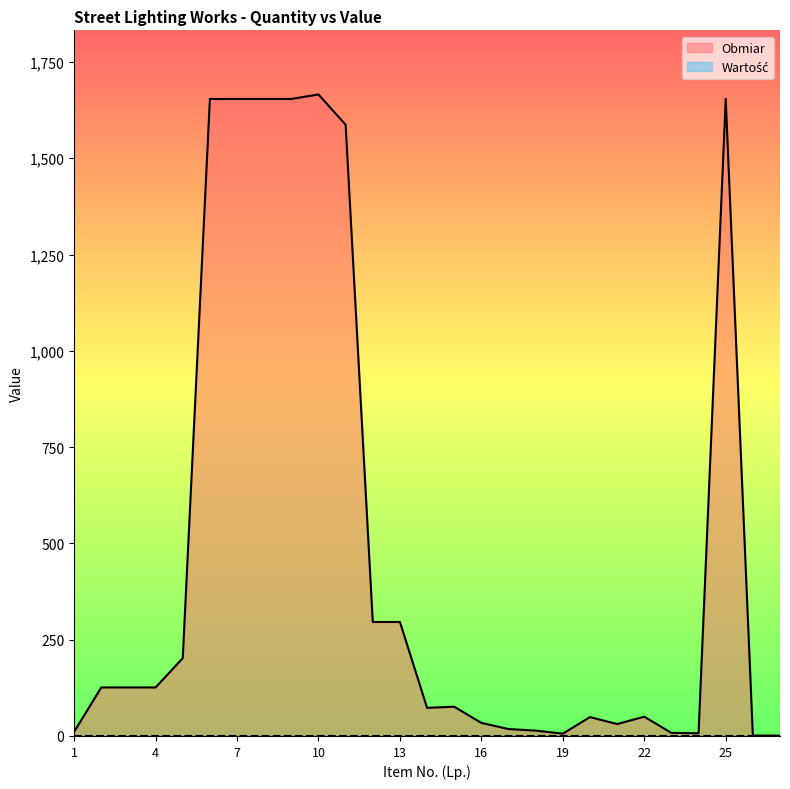

Where does the data first go above 76?

2